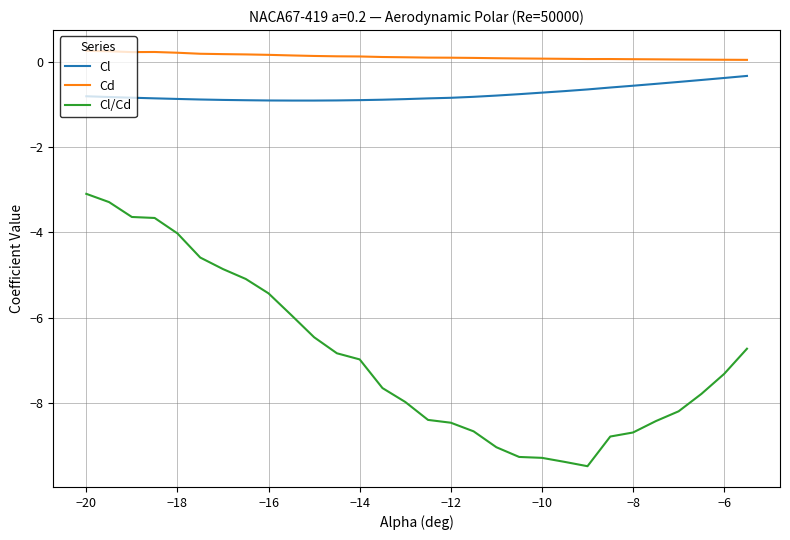

Which series has the widest spread of values?

Cl/Cd